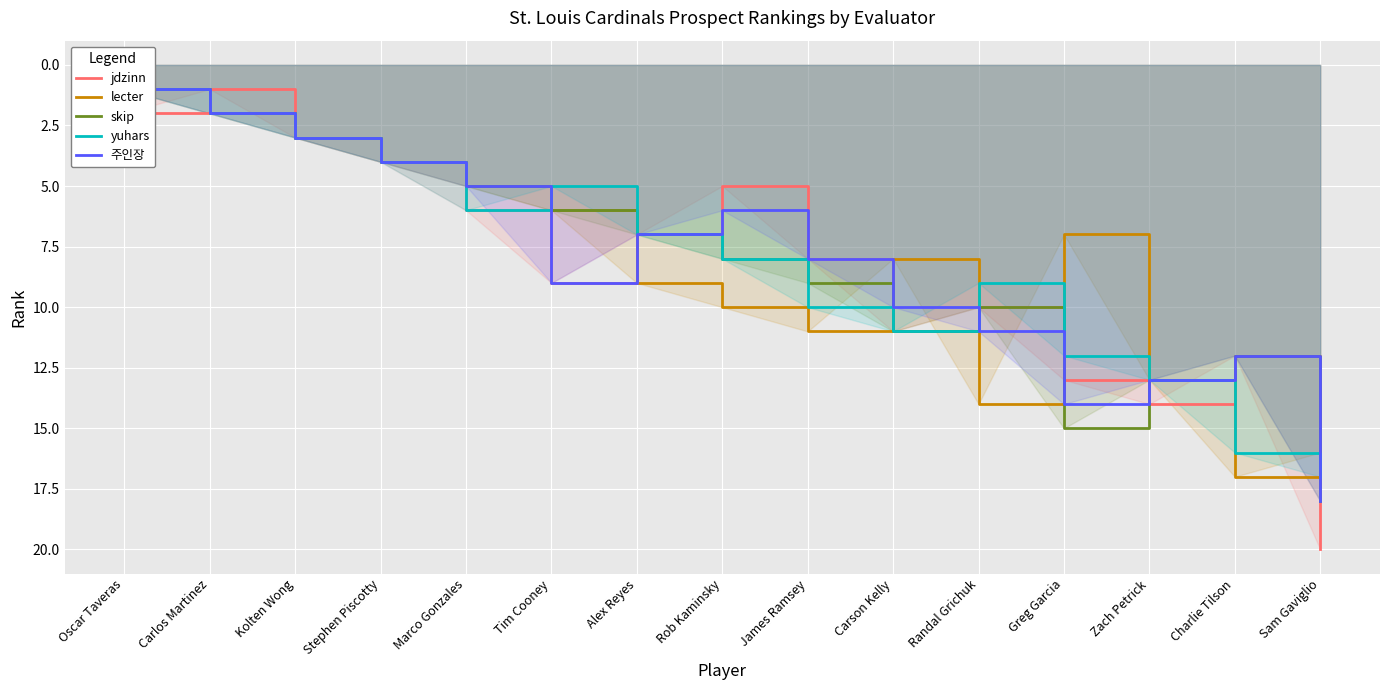

Which series changed the most between Carlos Martinez and Alex Reyes?

lecter